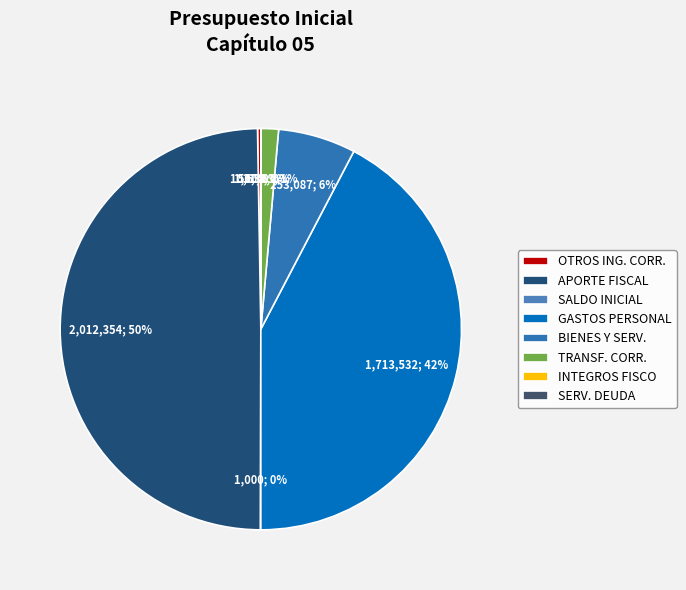

What is the smallest slice in the pie chart?

INTEGROS AL FISCO